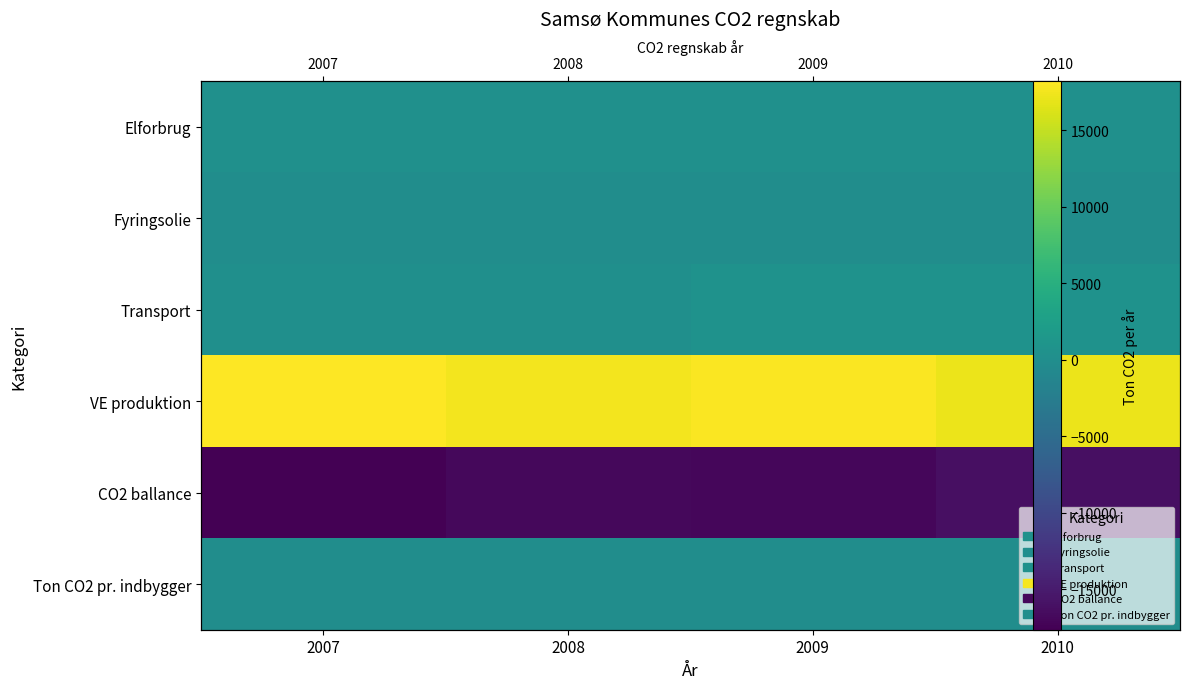

Which category has the highest value across all series?

2007